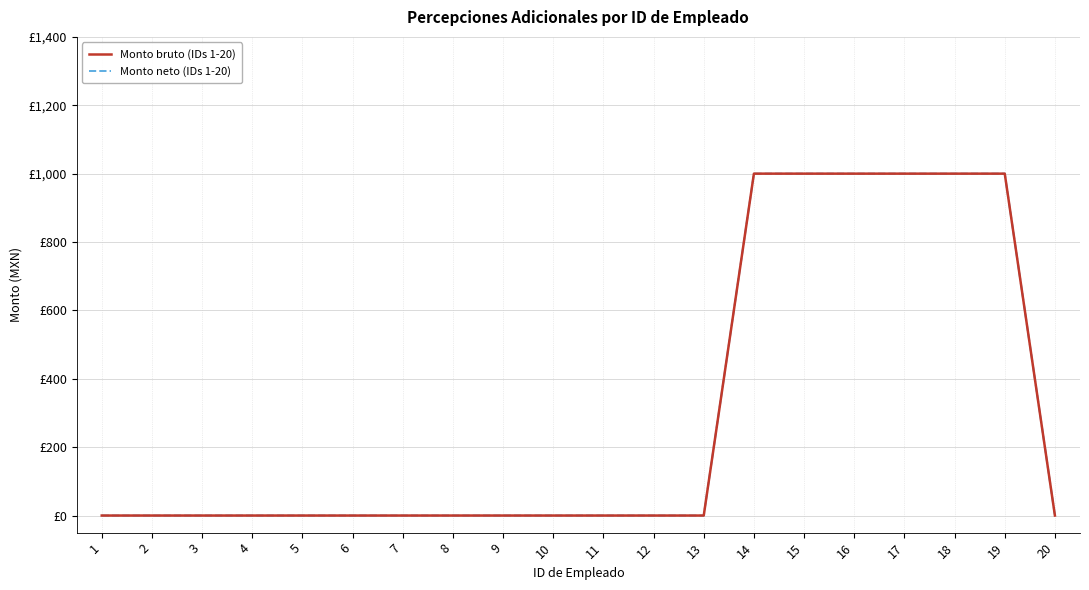

Which series changed the most between 9 and 14?

Monto bruto (IDs 1-20)